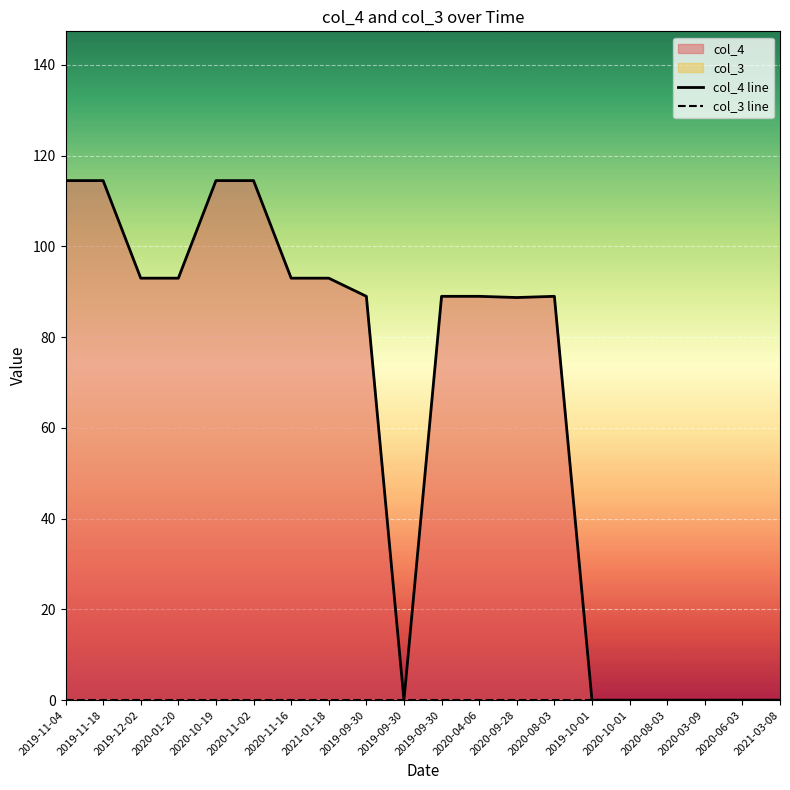

What is the label of the 13th point from the left?

2020-09-28